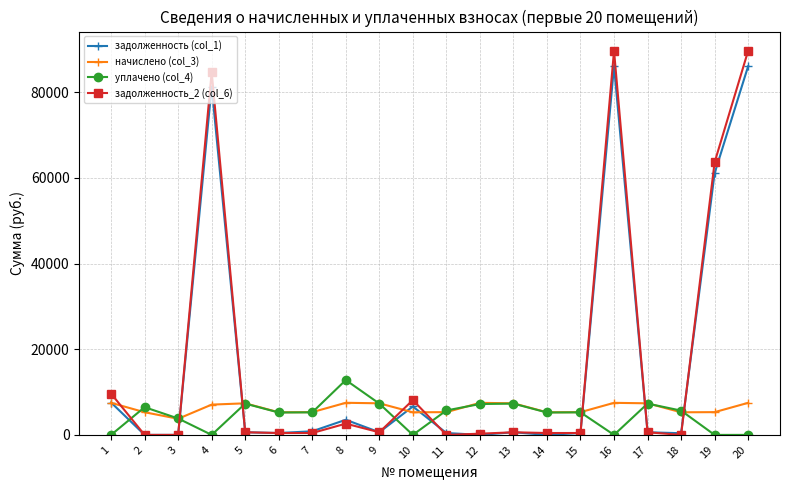

Rank the series by their maximum value, from lowest to highest.

начислено (col_3), уплачено (col_4), задолженность (col_1), задолженность_2 (col_6)